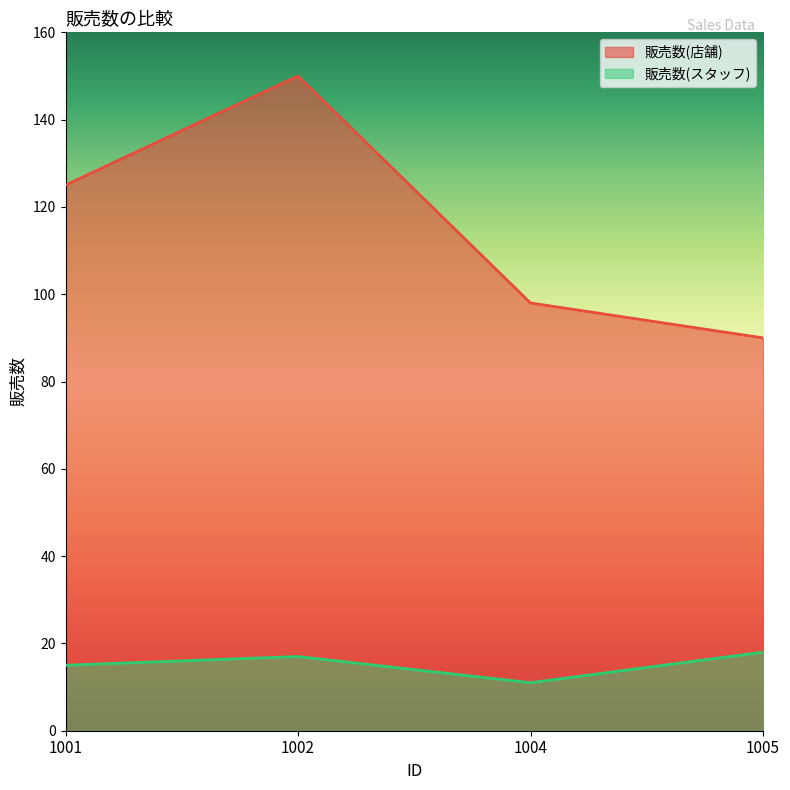

Reading right to left, list all the values displayed in this chart.

販売数(店舗): 1005=90	1004=98	1002=150	1001=125
販売数(スタッフ): 1005=18	1004=11	1002=17	1001=15